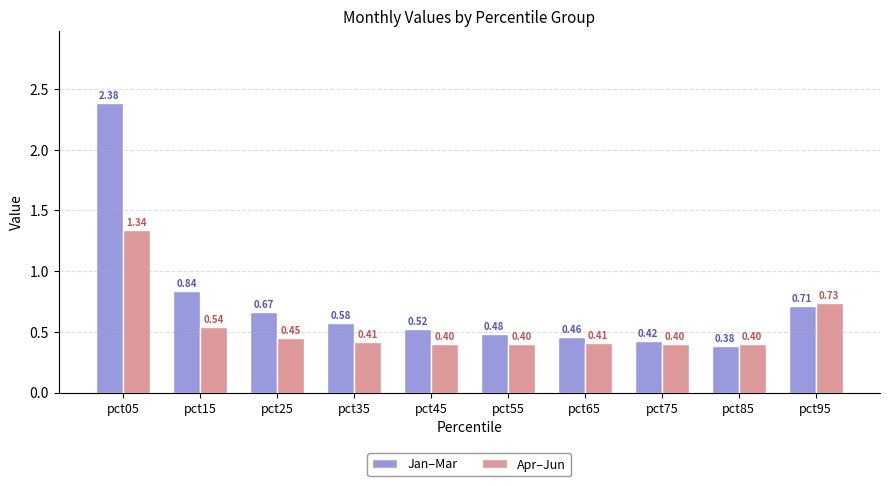

Which series changed the most between pct05 and pct35?

Jan–Mar